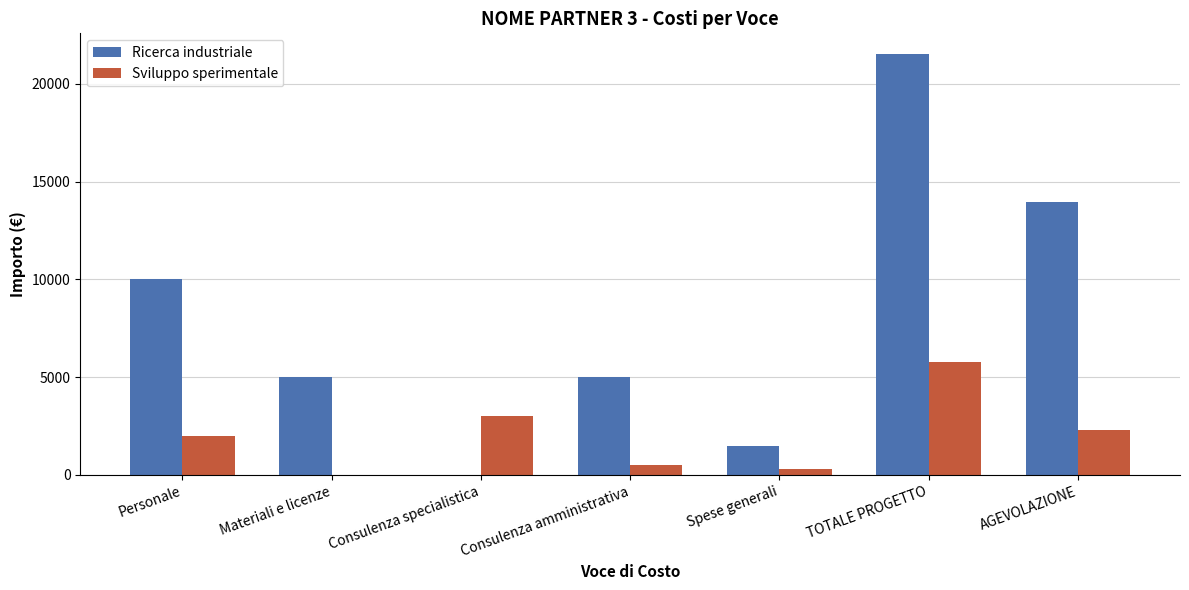

At which category does the chart reach its peak across all series?

TOTALE PROGETTO